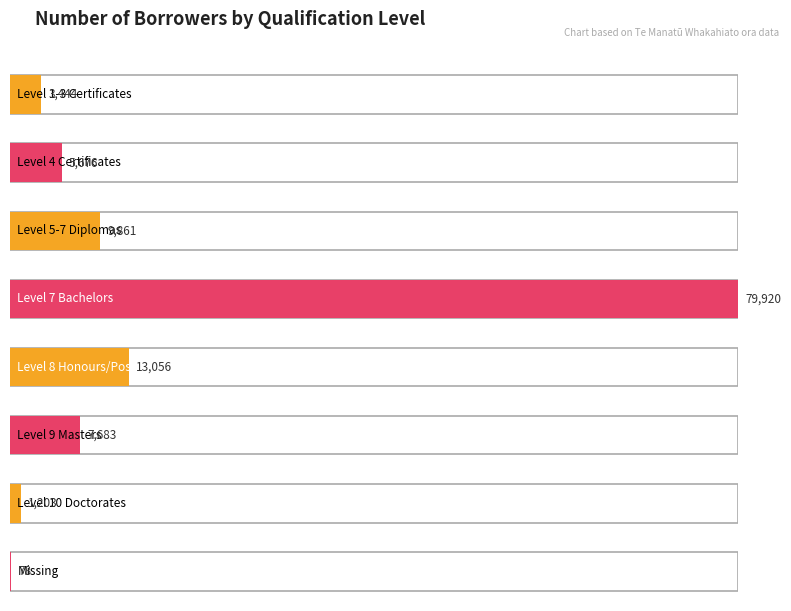

What is the difference between the values at Level 7 Bachelors and Missing?

79842